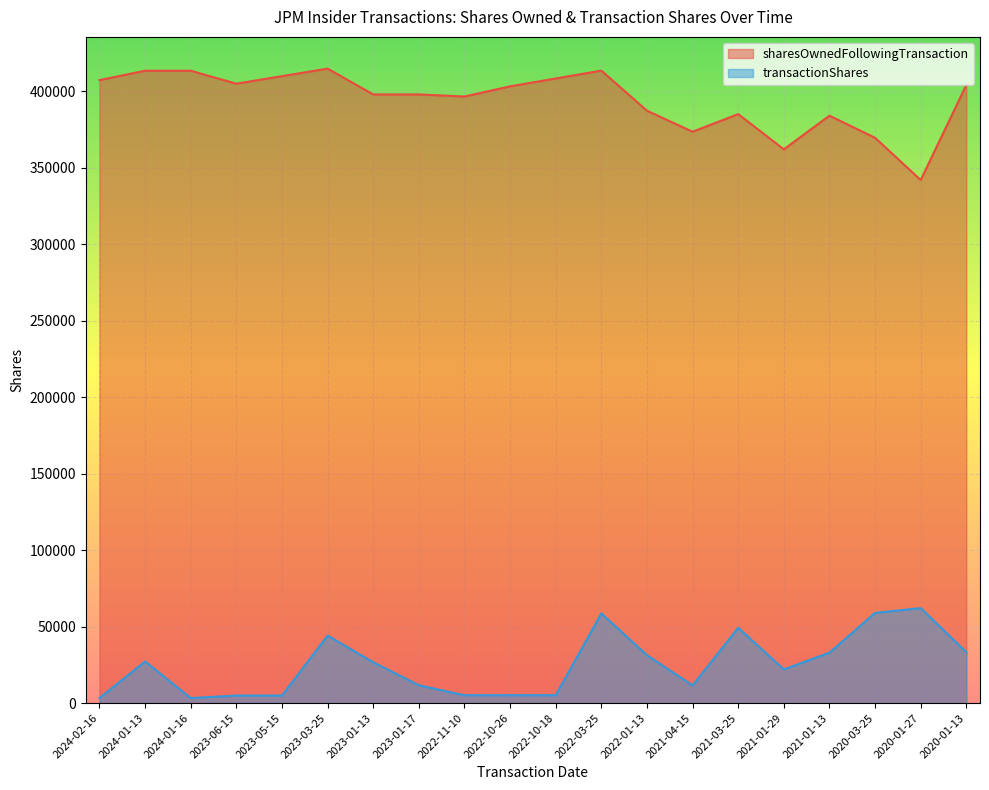

Rank the series by their average value, from lowest to highest.

transactionShares, sharesOwnedFollowingTransaction